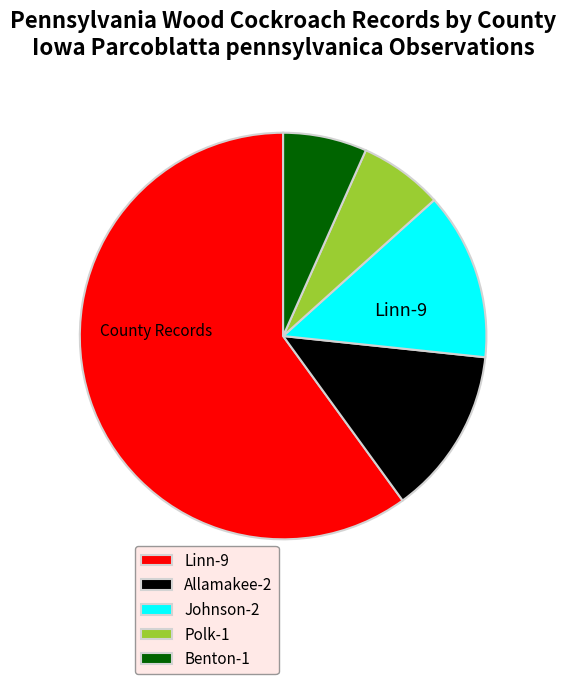

What is the smallest slice in the pie chart?

Polk